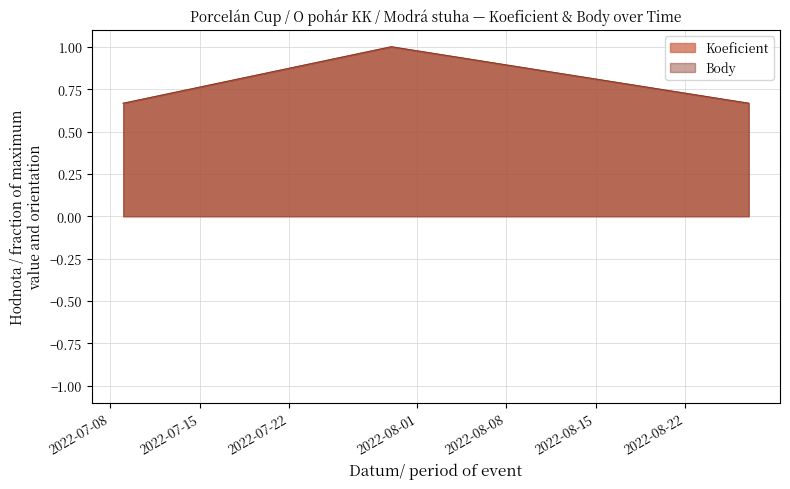

Reading left to right, what are all the values shown in this chart?

Koeficient: 0.7	1.0	0.7
Body: 0.7	1.0	0.7